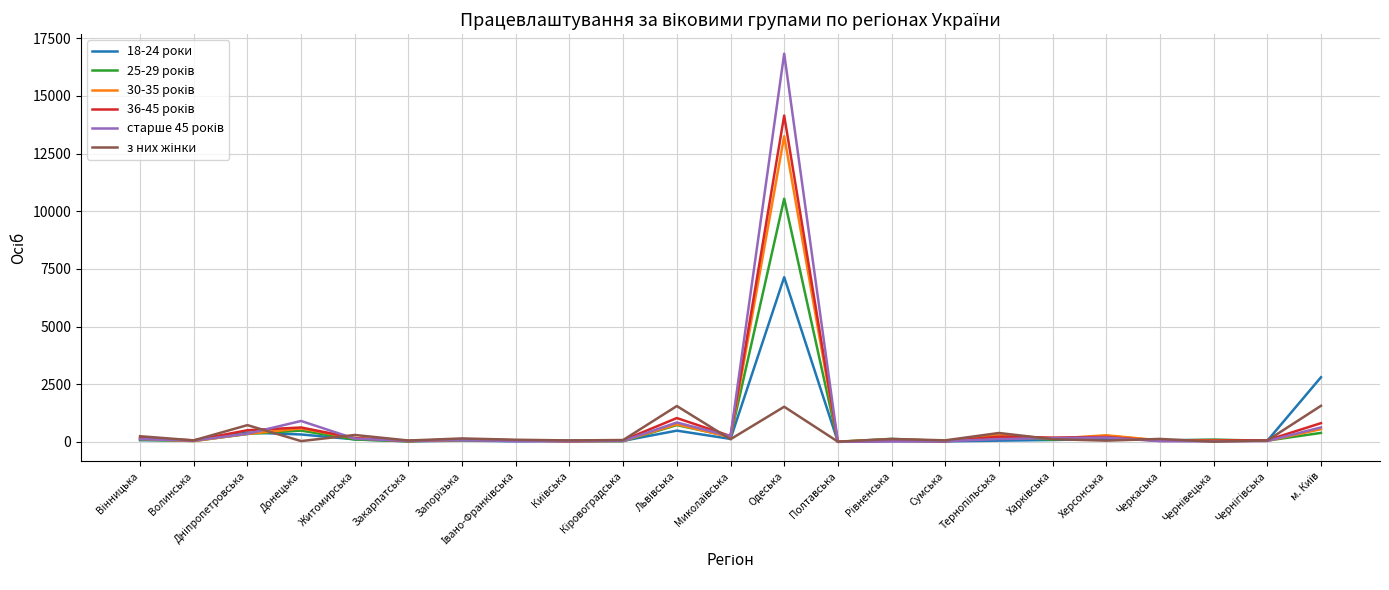

Which category has the highest value across all series?

Одеська